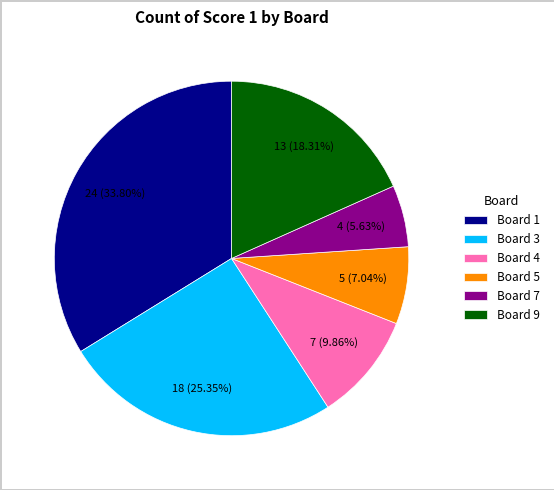

True or false: Board 4 accounts for 1% of the total.

False